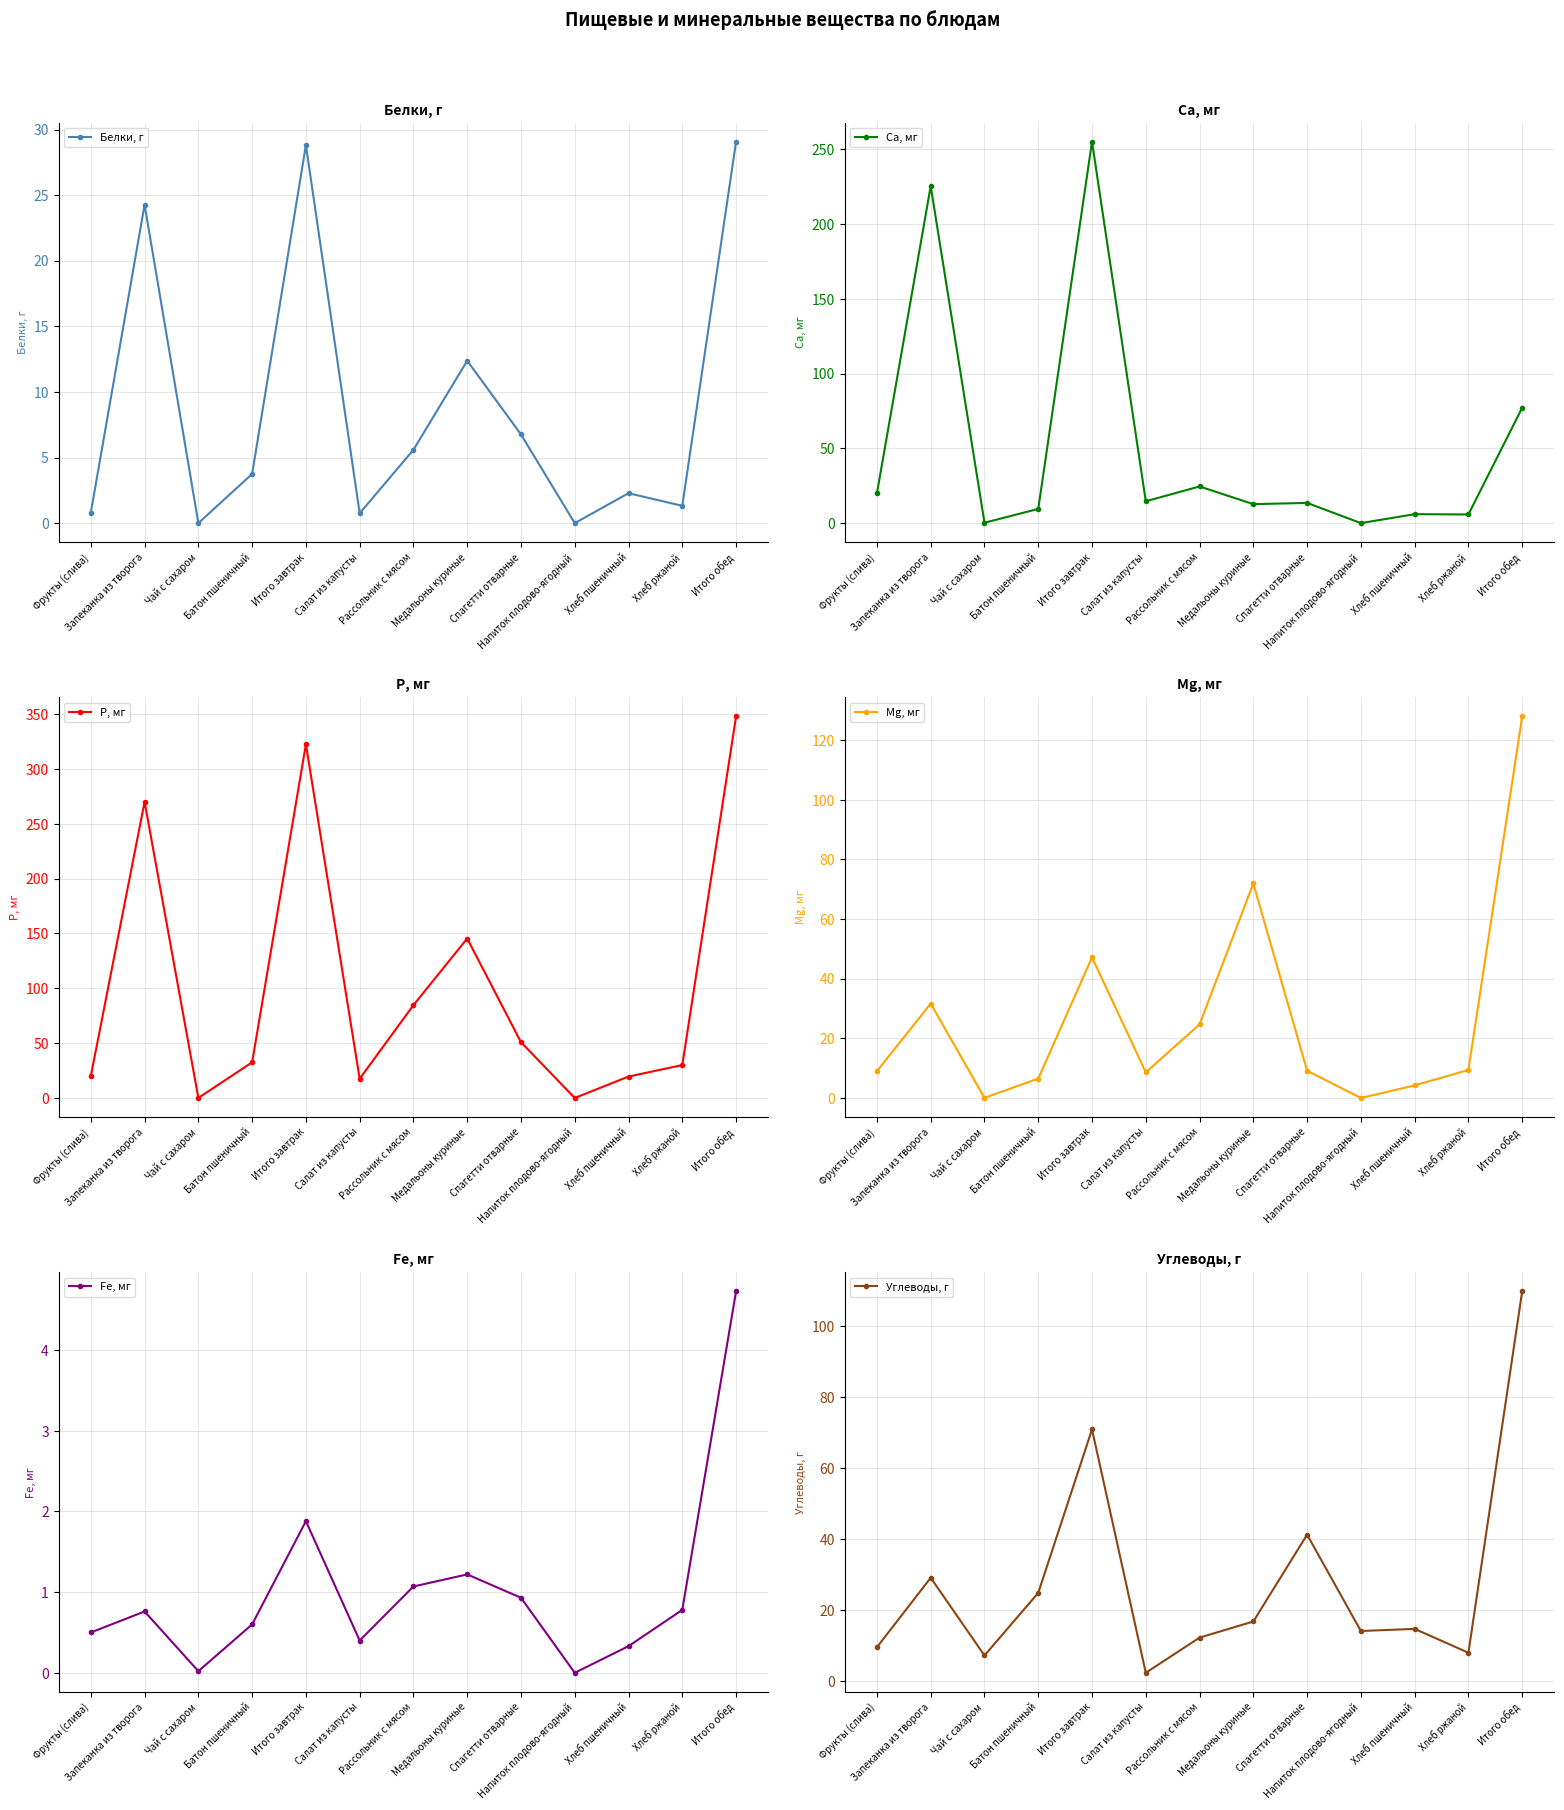

Where is the first local maximum for Mg, мг?

Запеканка из творога